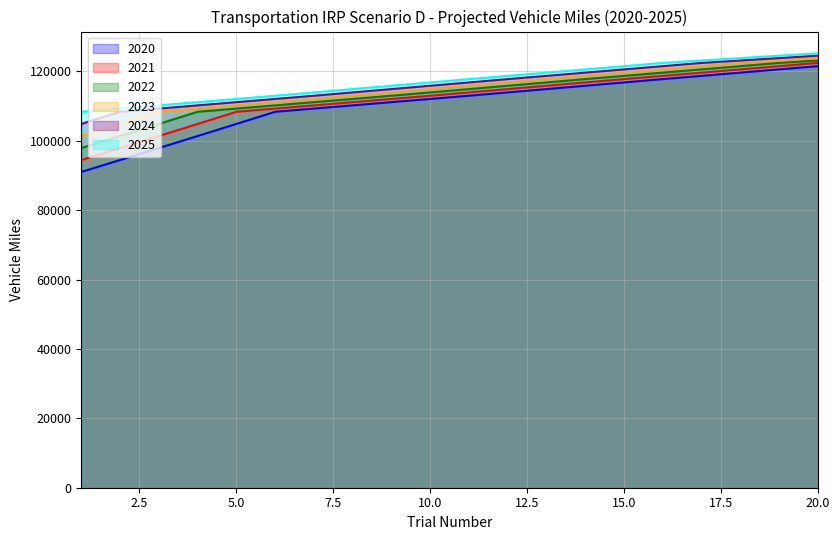

What is the value of the 2023 point at the 7th from the left?

112082.5